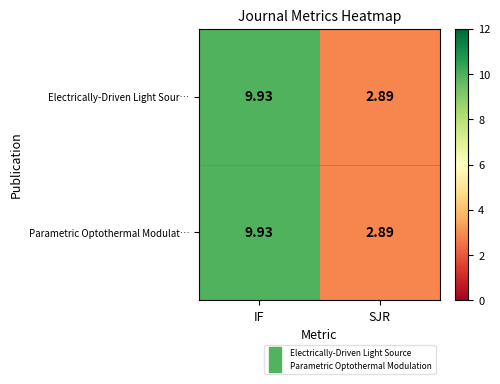

List the labels in order of Parametric Optothermal Modulat… value, largest first.

IF, SJR